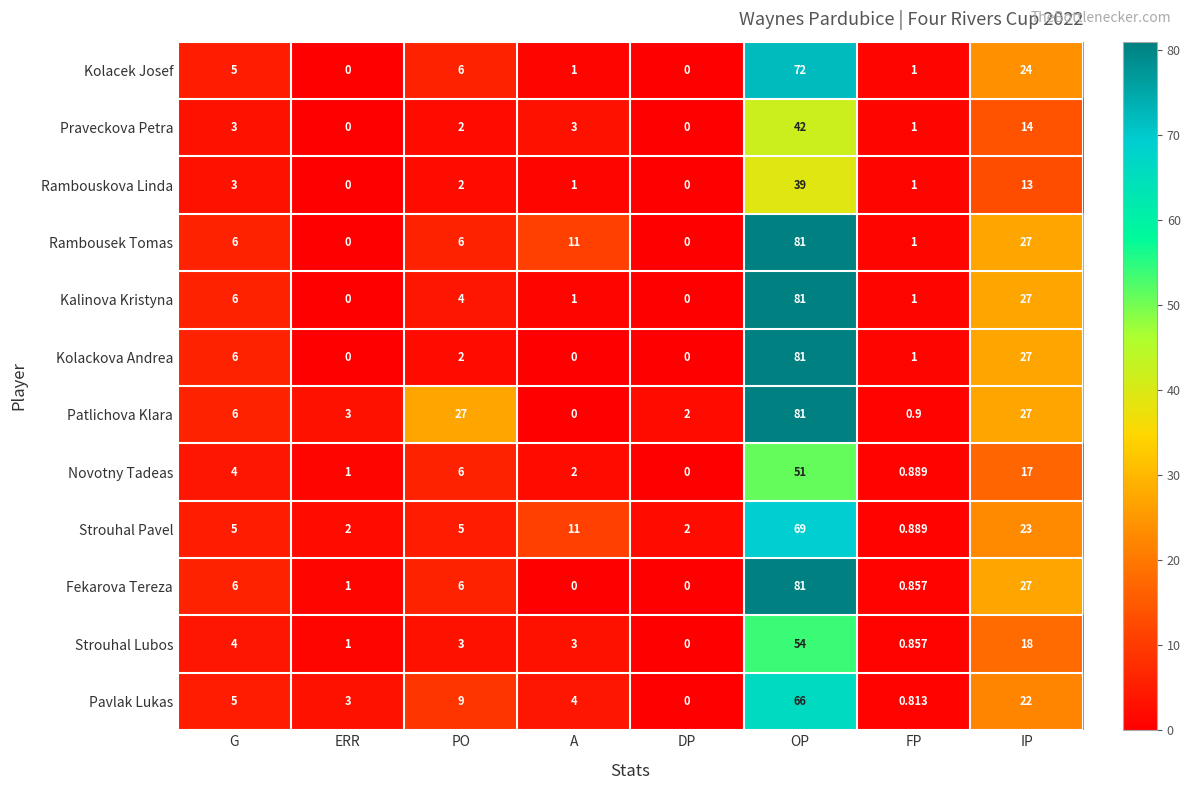

At which label does Rambousek Tomas reach its peak?

OP